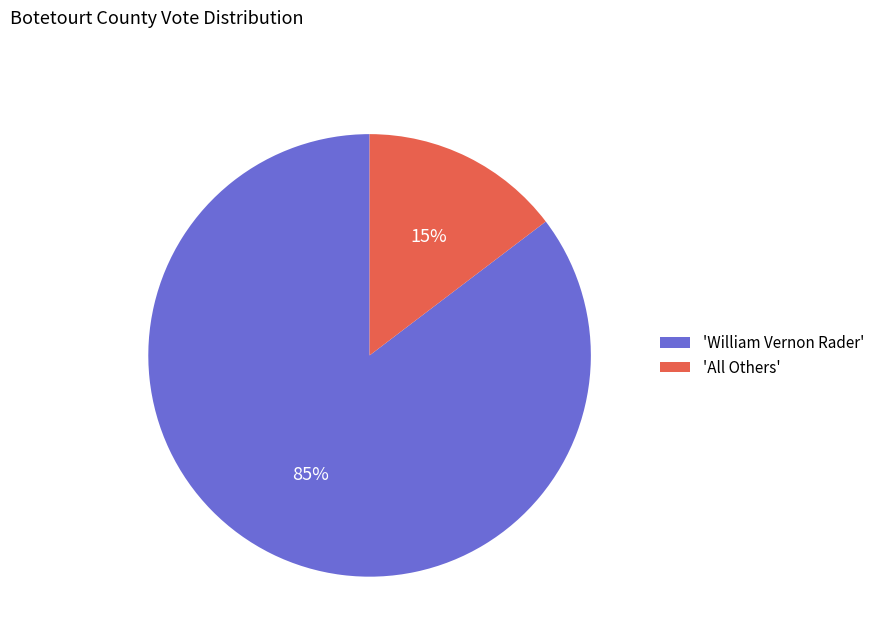

How many segments does this pie chart have?

2